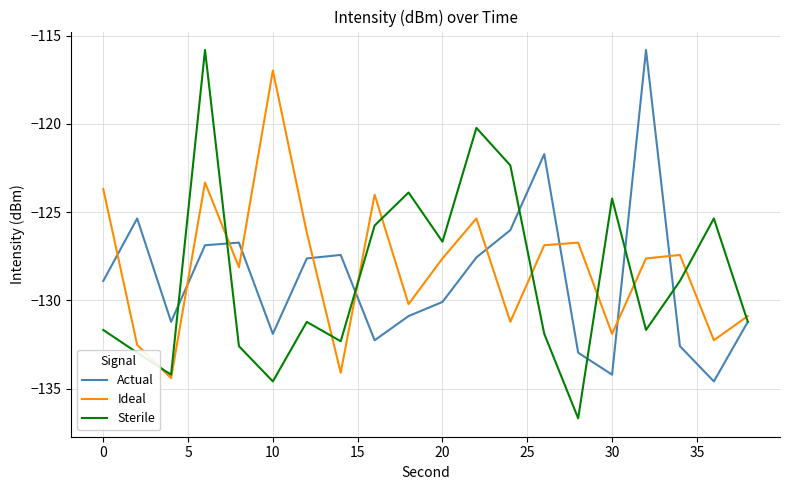

What is the highest value of the Actual series?

-115.8